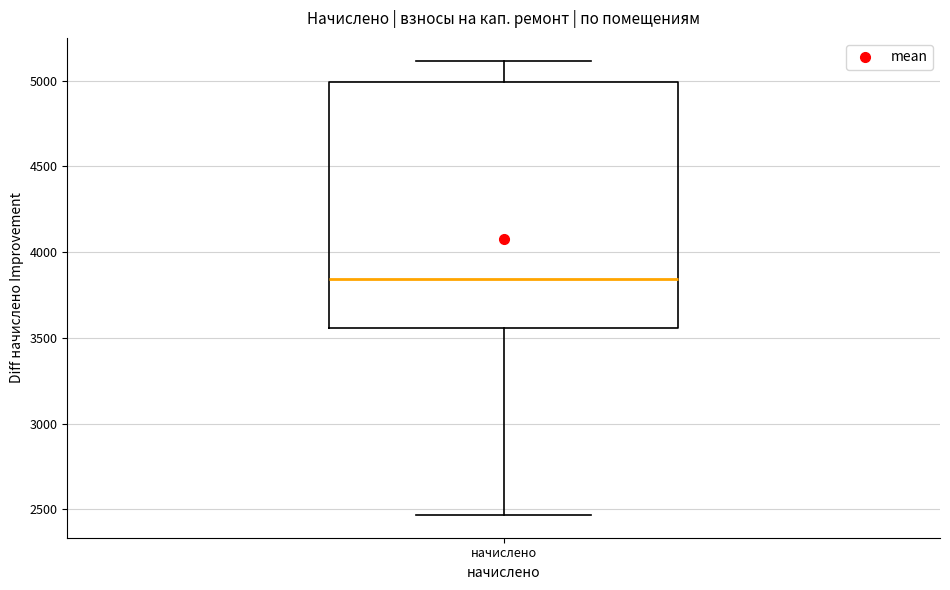

Where is the upper edge of the box for начислено on the y-axis? The values are not printed on the chart, so give them approximately, as read against the axis.

5000